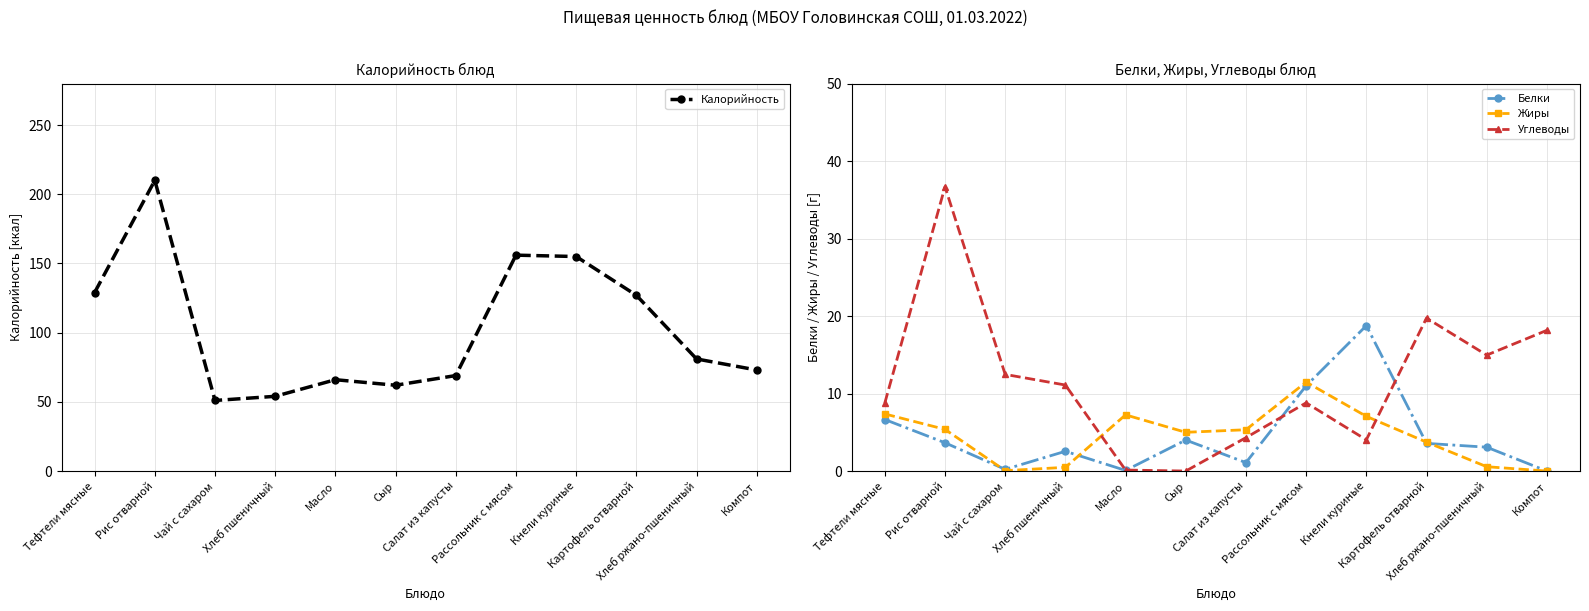

Which series has the largest total across all categories?

Калорийность